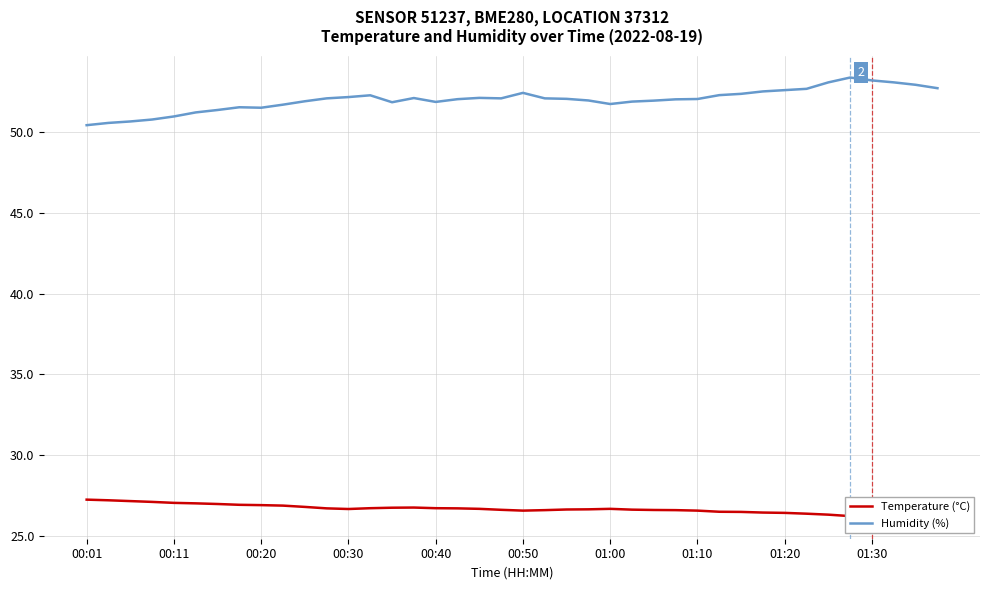

Reading left to right, list all the values displayed in this chart.

Temperature (°C): 27.2	27.2	27.2	27.1	27.1	27.0	27.0	26.9	26.9	26.9	26.8	26.7	26.7	26.7	26.8	26.8	26.7	26.7	26.7	26.6	26.6	26.6	26.6	26.6	26.7	26.6	26.6	26.6	26.6	26.5	26.5	26.4	26.4	26.4	26.3	26.2	26.2	26.2	26.3	26.3
Humidity (%): 50.4	50.6	50.7	50.8	51.0	51.2	51.4	51.5	51.5	51.7	51.9	52.1	52.2	52.3	51.9	52.1	51.9	52.0	52.1	52.1	52.4	52.1	52.1	52.0	51.7	51.9	52.0	52.0	52.0	52.3	52.4	52.5	52.6	52.7	53.1	53.4	53.2	53.1	52.9	52.7